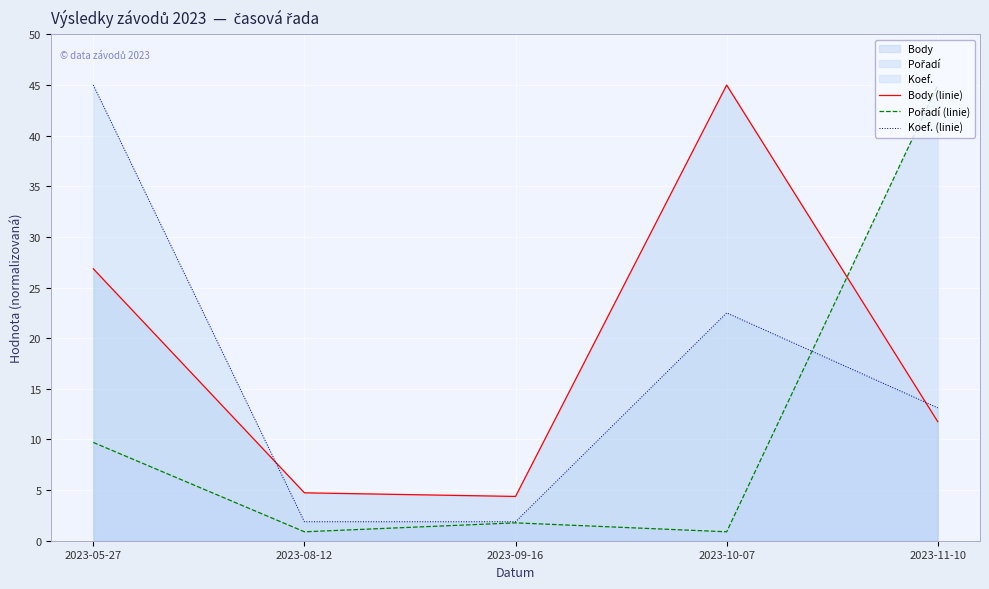

How many times do Body (linie) and Koef. (linie) cross each other?

2